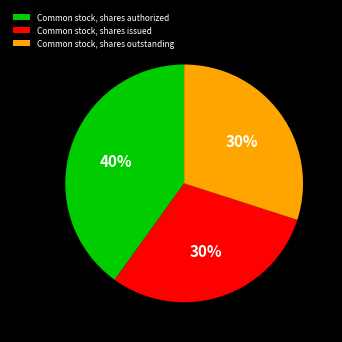

What is the ratio of the value at Common stock, shares authorized to the value at Common stock, shares issued?

1.3